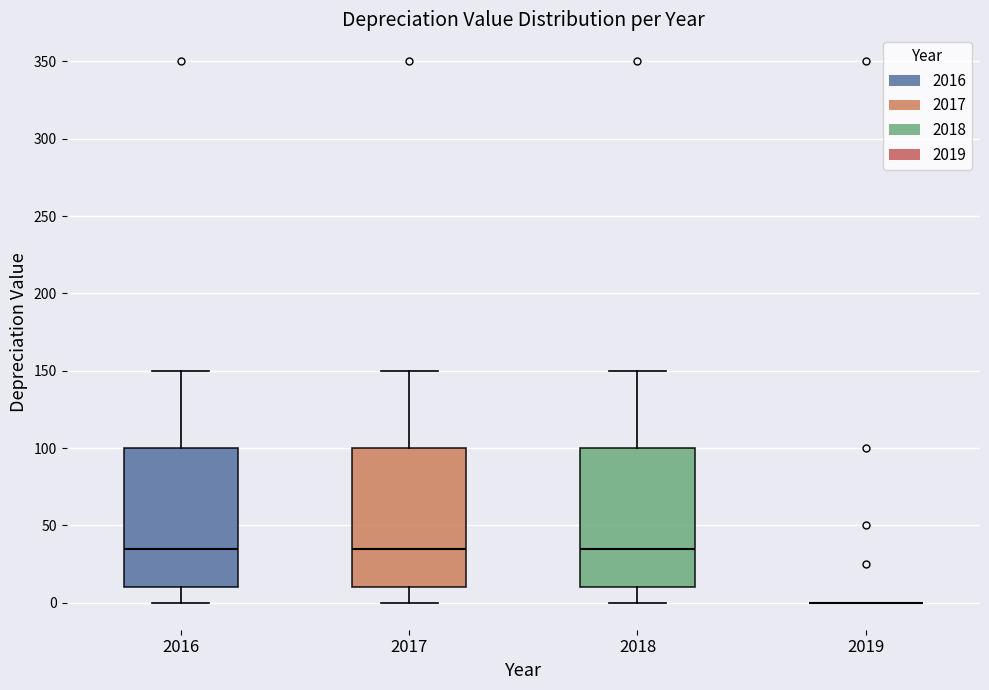

Where does the median line of the box at x = 2016 sit on the y-axis? The values are not printed on the chart, so give them approximately, as read against the axis.

35